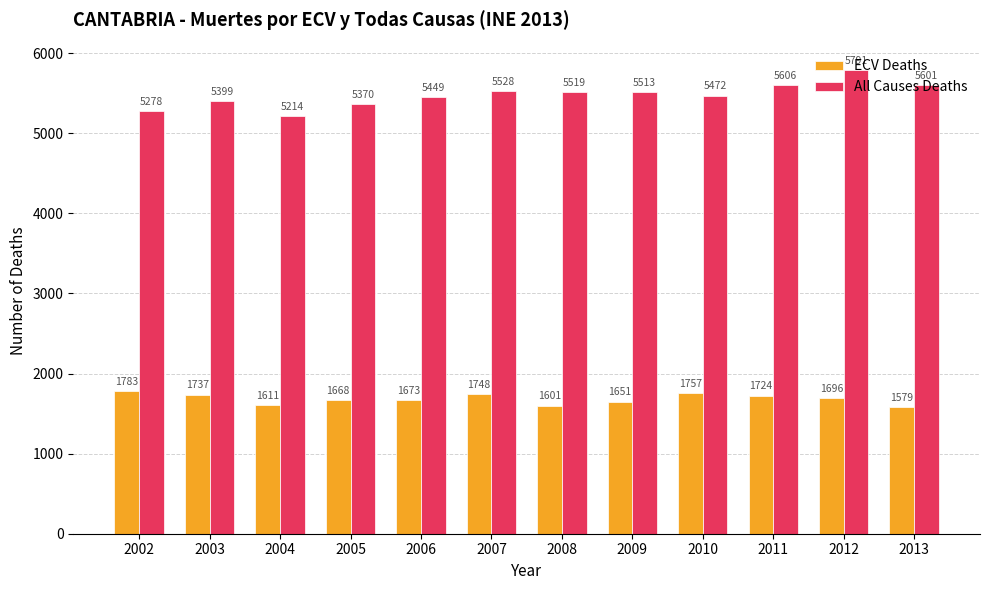

List the series in order of their peak value, lowest first.

ECV Deaths, All Causes Deaths